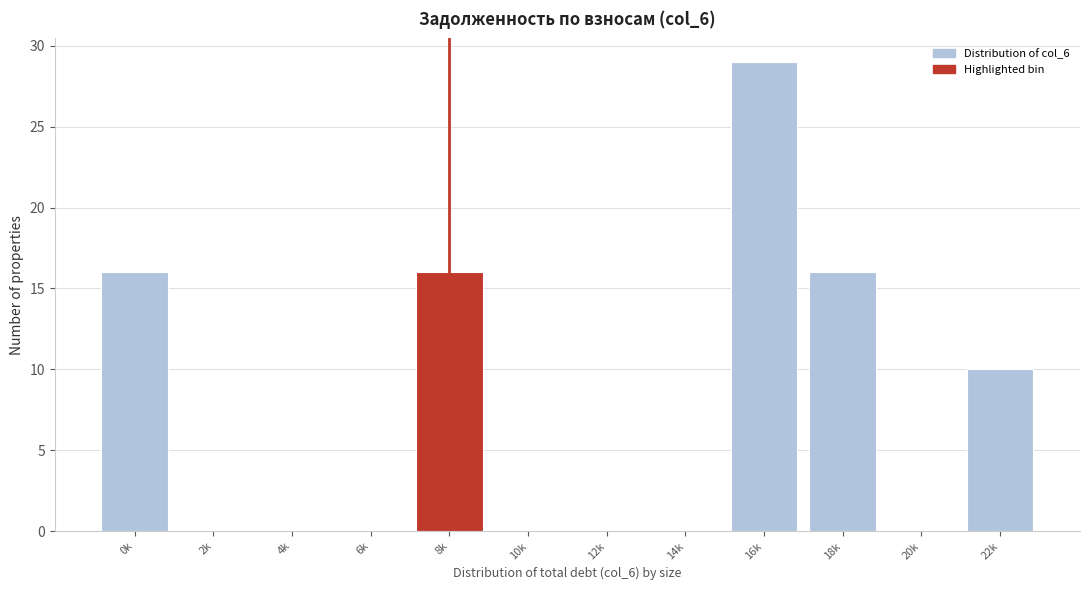

Reading left to right, list all the values displayed in this chart.

0k=16	2k=0	4k=0	6k=0	8k=16	10k=0	12k=0	14k=0	16k=29	18k=16	20k=0	22k=10